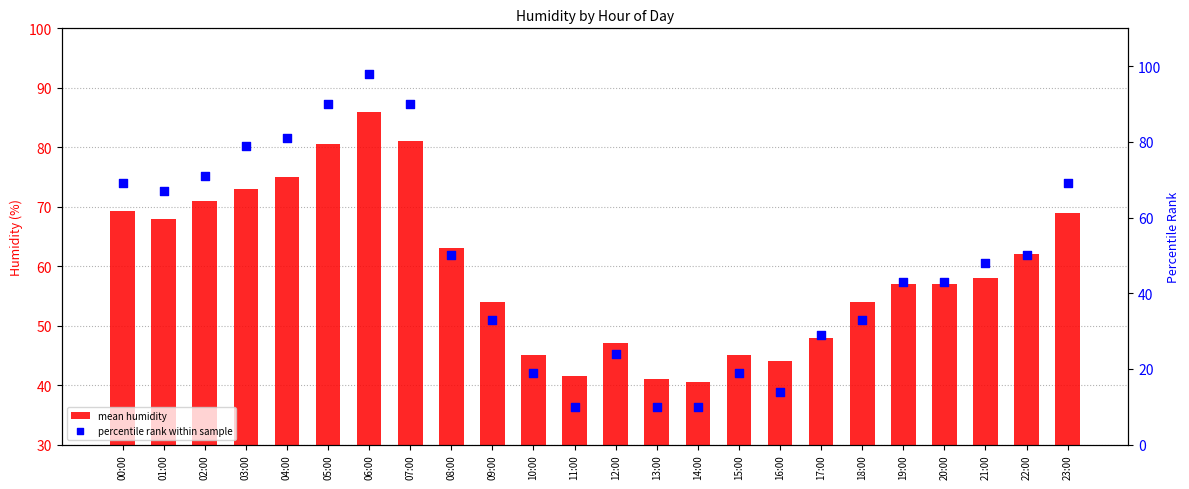

At which category is the sum across all series the highest?

06:00